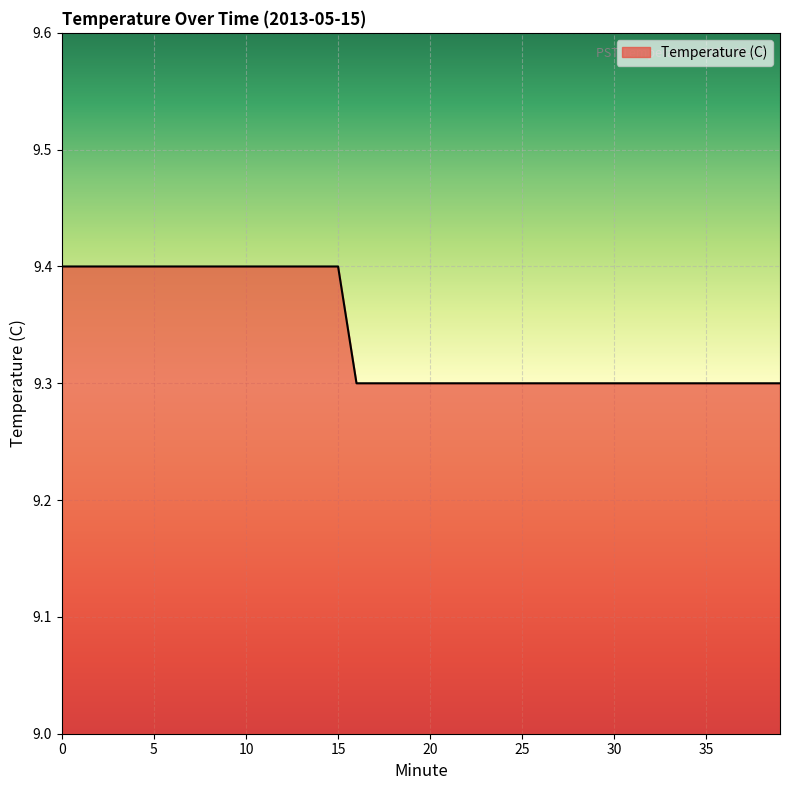

What is the smallest value displayed?

9.3